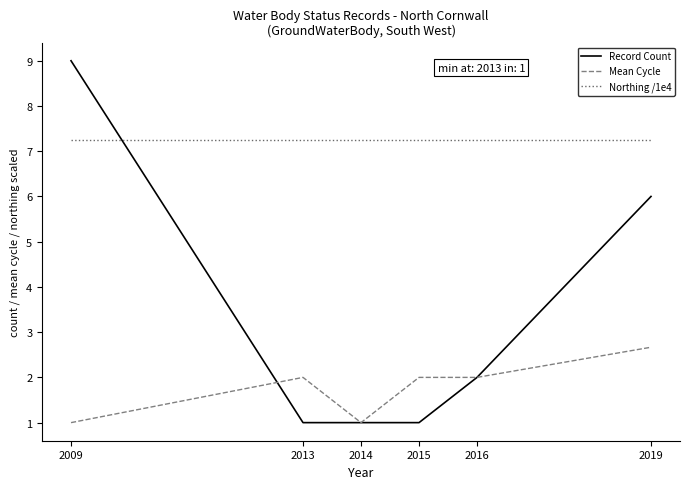

Is it true that Record Count equals 3.4 at 2016?

False